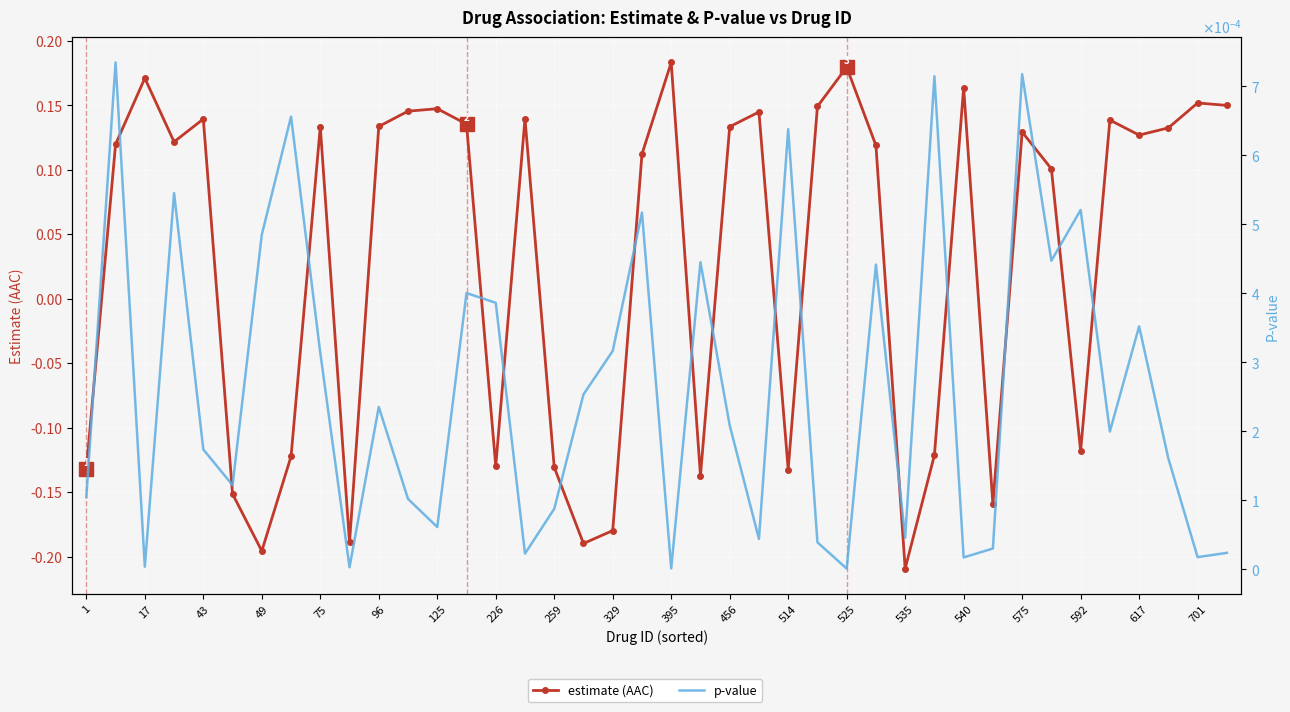

After their last crossing, which series has the higher values: estimate (AAC) or p-value?

estimate (AAC)